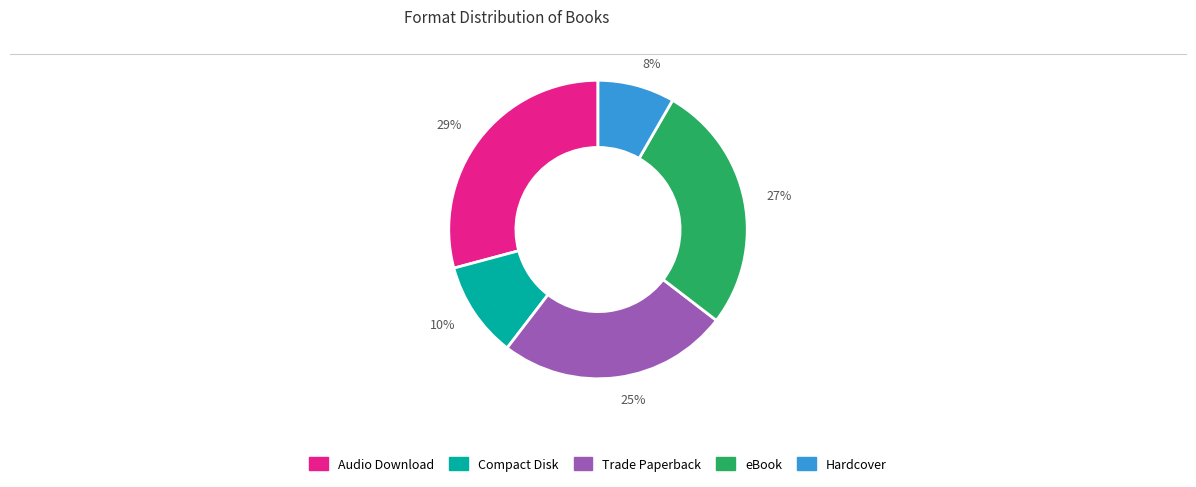

Does any single category account for the majority?

No